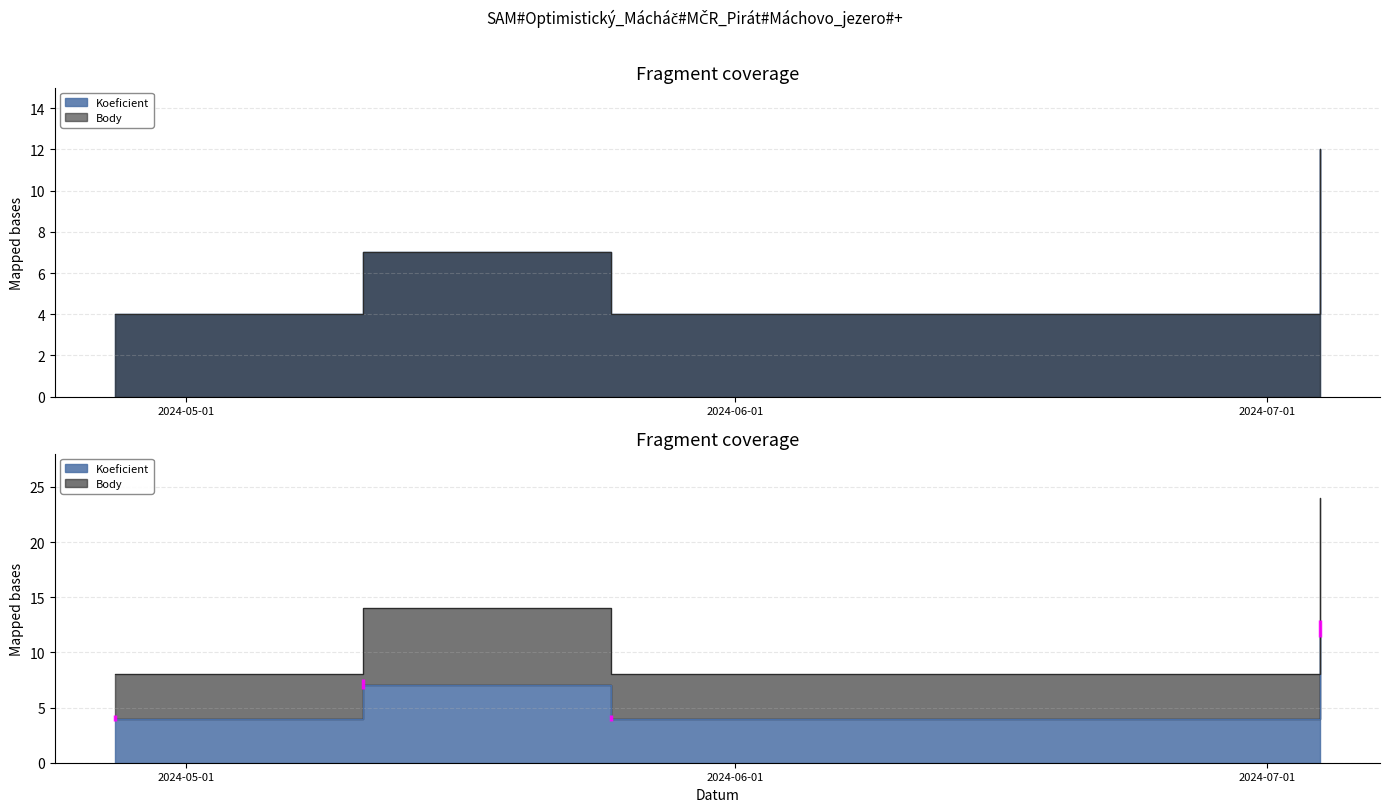

What are all the series names shown in the legend?

Koeficient, Body